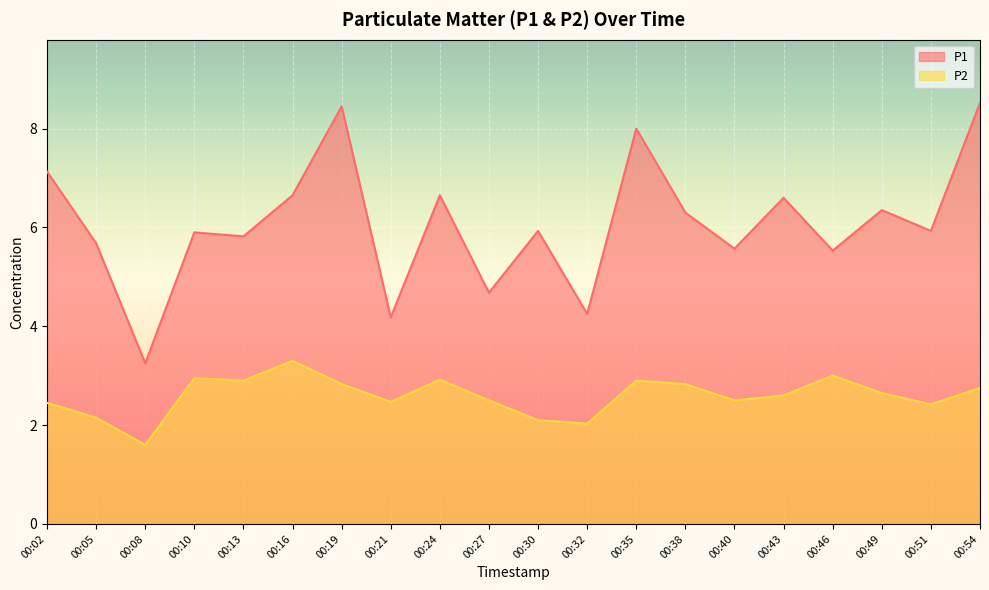

The value of P2 at 00:16 is 3.3. True or false?

True